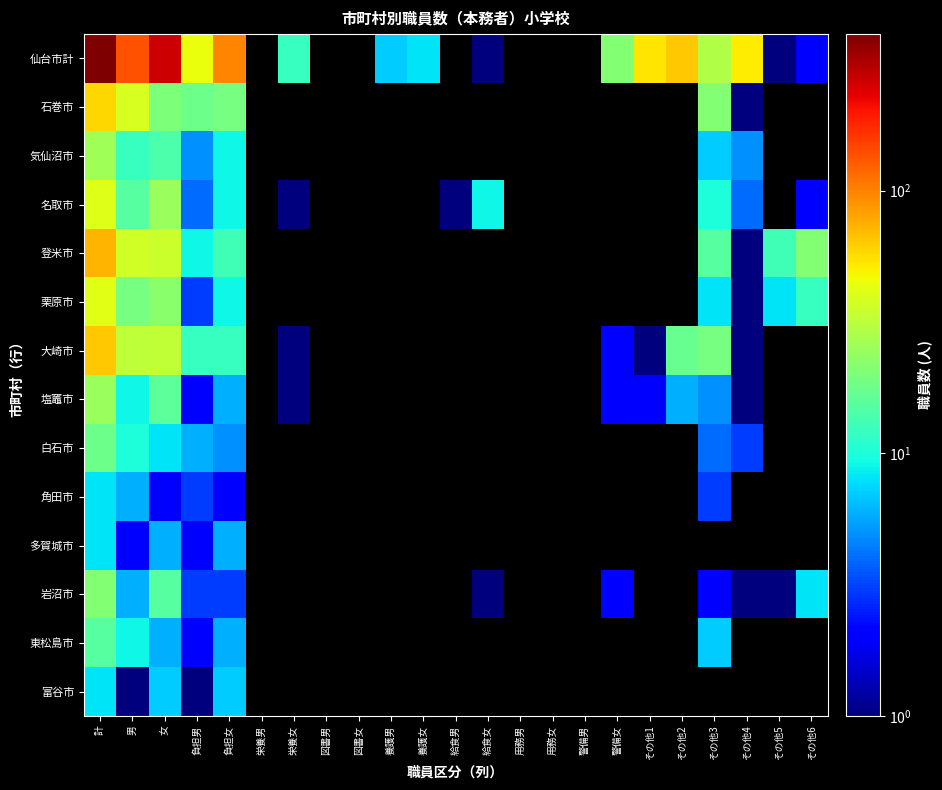

Which category has the lowest value in the 名取市 series?

栄養女